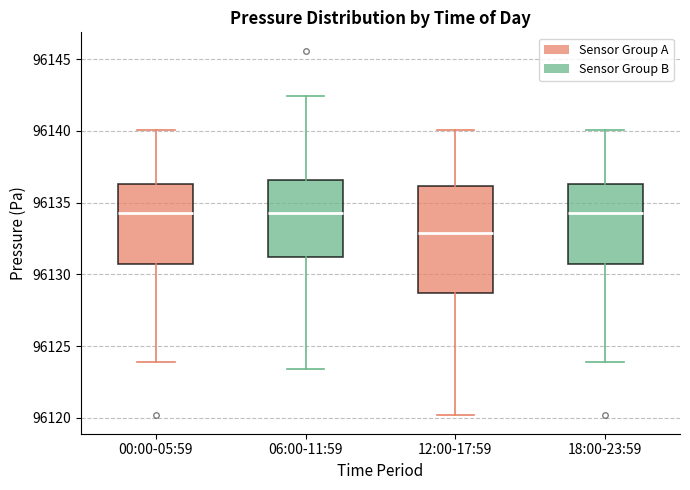

Which box is the tallest, from its lower edge to its upper edge?

12:00-17:59